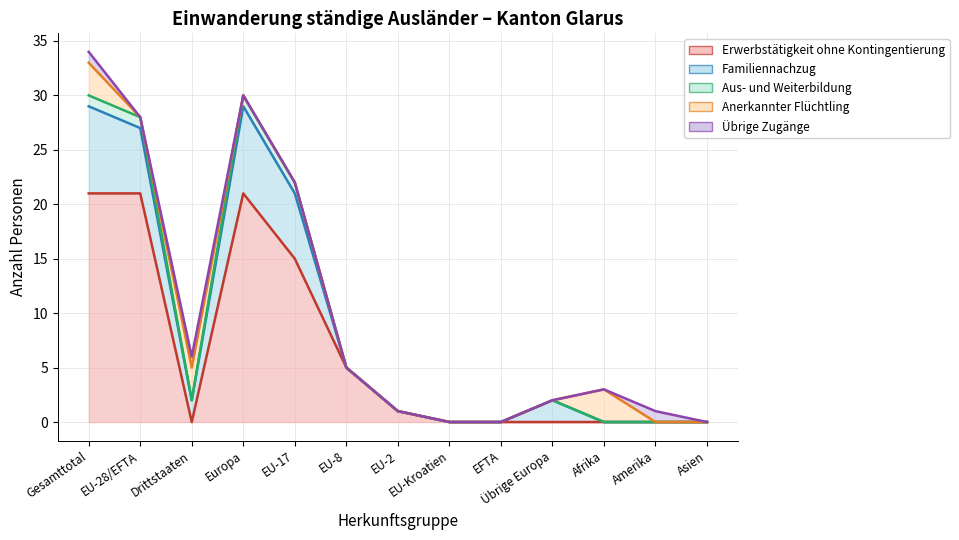

Rank the series by their maximum value, from highest to lowest.

Übrige Zugänge (line), Anerkannter Flüchtling (line), Aus- und Weiterbildung (line), Familiennachzug (line), Erwerbstätigkeit ohne Kontingentierung (line)